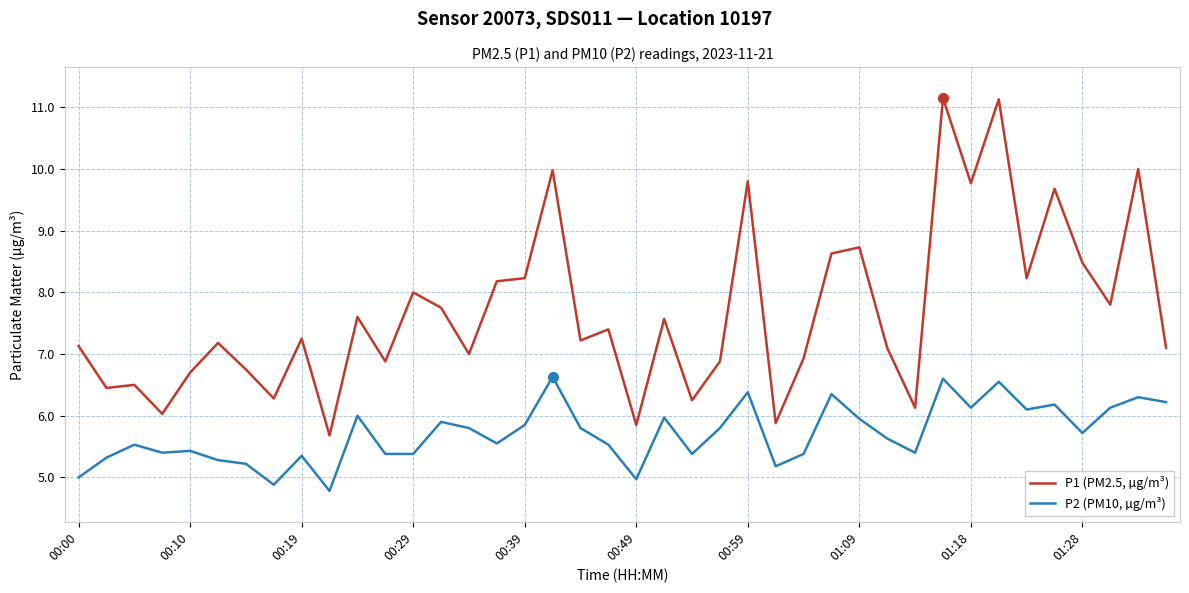

Which series has the largest total across all categories?

P1 (PM2.5, µg/m³)